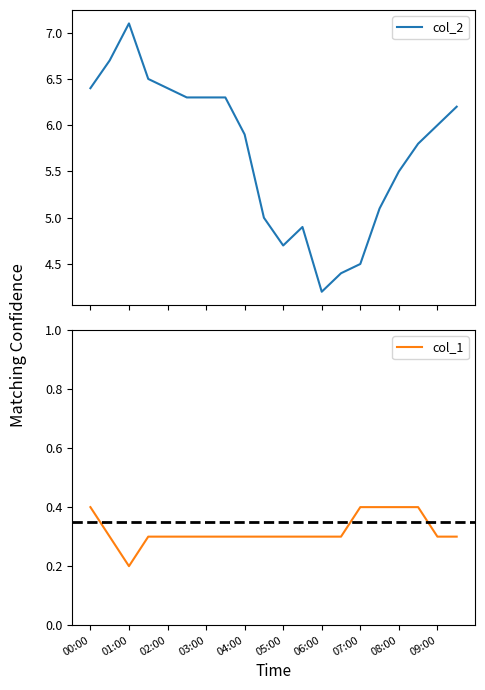

Reading left to right, list all the values displayed in this chart.

col_2: 6.4	6.7	7.1	6.5	6.4	6.3	6.3	6.3	5.9	5.0	4.7	4.9	4.2	4.4	4.5	5.1	5.5	5.8	6.0	6.2
col_1: 0.4	0.3	0.2	0.3	0.3	0.3	0.3	0.3	0.3	0.3	0.3	0.3	0.3	0.3	0.4	0.4	0.4	0.4	0.3	0.3